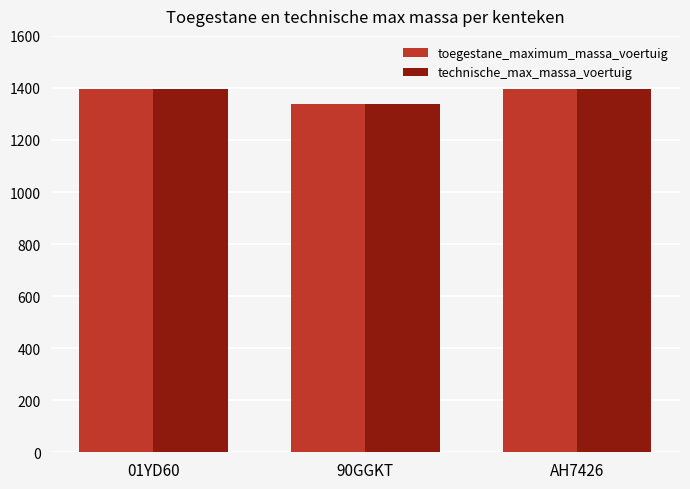

Is the value of toegestane_maximum_massa_voertuig at 90GGKT greater than the value of technische_max_massa_voertuig at 01YD60?

No